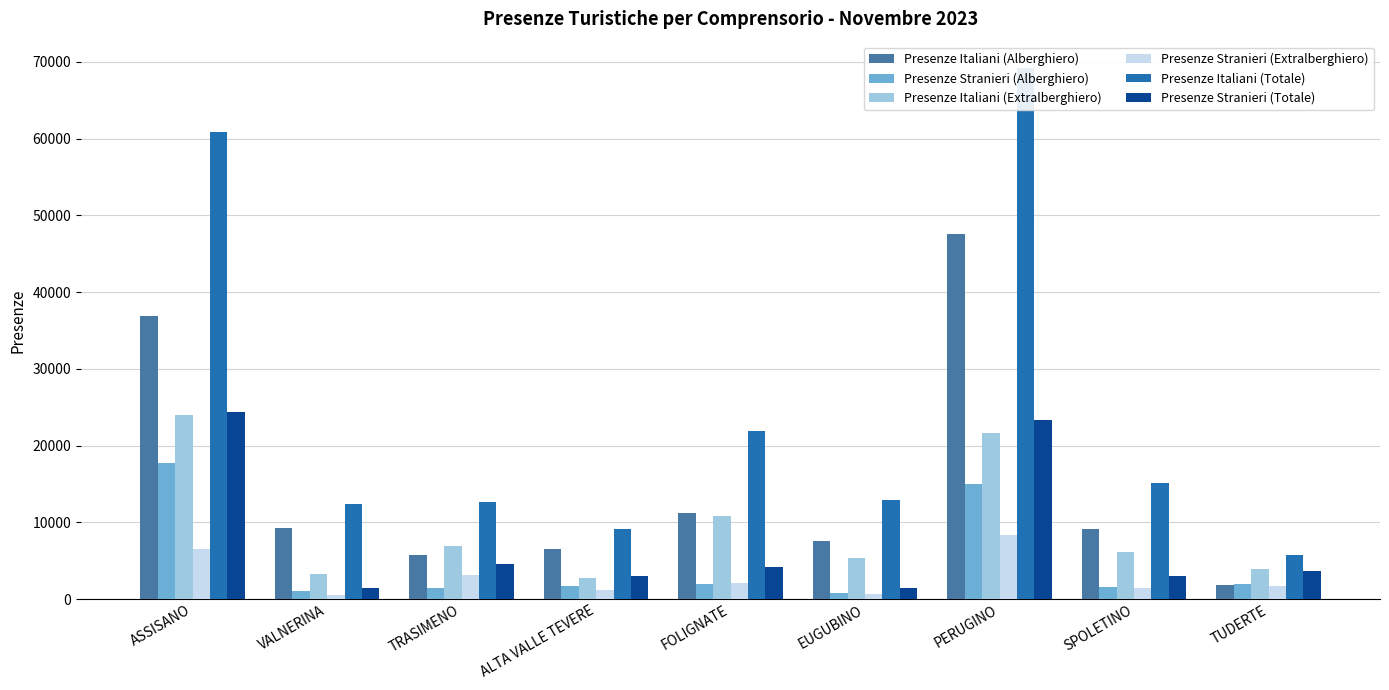

Reading left to right, extract all data points from this chart.

Presenze Italiani (Alberghiero): ASSISANO=36833	VALNERINA=9224	TRASIMENO=5737	ALTA VALLE TEVERE=6453	FOLIGNATE=11188	EUGUBINO=7572	PERUGINO=47583	SPOLETINO=9098	TUDERTE=1868
Presenze Stranieri (Alberghiero): ASSISANO=17758	VALNERINA=988	TRASIMENO=1389	ALTA VALLE TEVERE=1755	FOLIGNATE=1984	EUGUBINO=760	PERUGINO=15045	SPOLETINO=1613	TUDERTE=1983
Presenze Italiani (Extralberghiero): ASSISANO=23968	VALNERINA=3197	TRASIMENO=6933	ALTA VALLE TEVERE=2723	FOLIGNATE=10754	EUGUBINO=5309	PERUGINO=21580	SPOLETINO=6062	TUDERTE=3918
Presenze Stranieri (Extralberghiero): ASSISANO=6571	VALNERINA=487	TRASIMENO=3171	ALTA VALLE TEVERE=1180	FOLIGNATE=2137	EUGUBINO=637	PERUGINO=8292	SPOLETINO=1393	TUDERTE=1636
Presenze Italiani (Totale): ASSISANO=60801	VALNERINA=12421	TRASIMENO=12670	ALTA VALLE TEVERE=9176	FOLIGNATE=21942	EUGUBINO=12881	PERUGINO=69163	SPOLETINO=15160	TUDERTE=5786
Presenze Stranieri (Totale): ASSISANO=24329	VALNERINA=1475	TRASIMENO=4560	ALTA VALLE TEVERE=2935	FOLIGNATE=4121	EUGUBINO=1397	PERUGINO=23337	SPOLETINO=3006	TUDERTE=3619